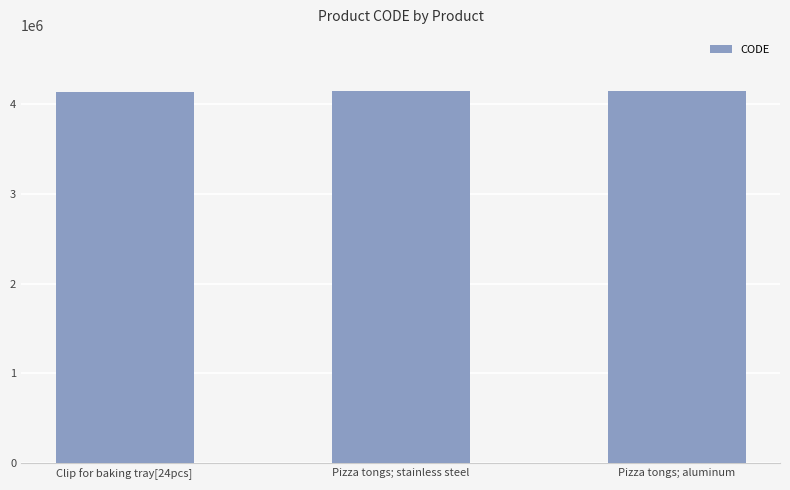

The chart shows a value of 856849 at Pizza tongs; aluminum. True or false?

False